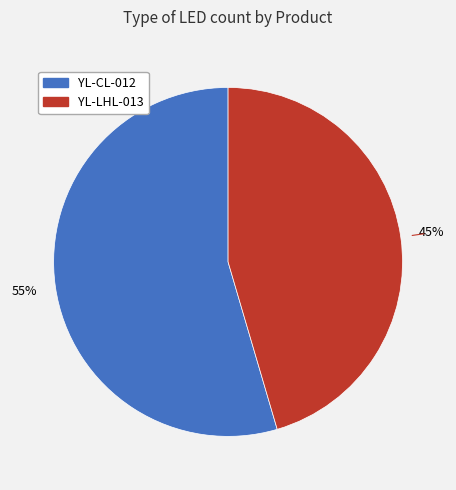

Approximately how many times larger is the value at YL-LHL-013 compared to YL-CL-012?

0.8